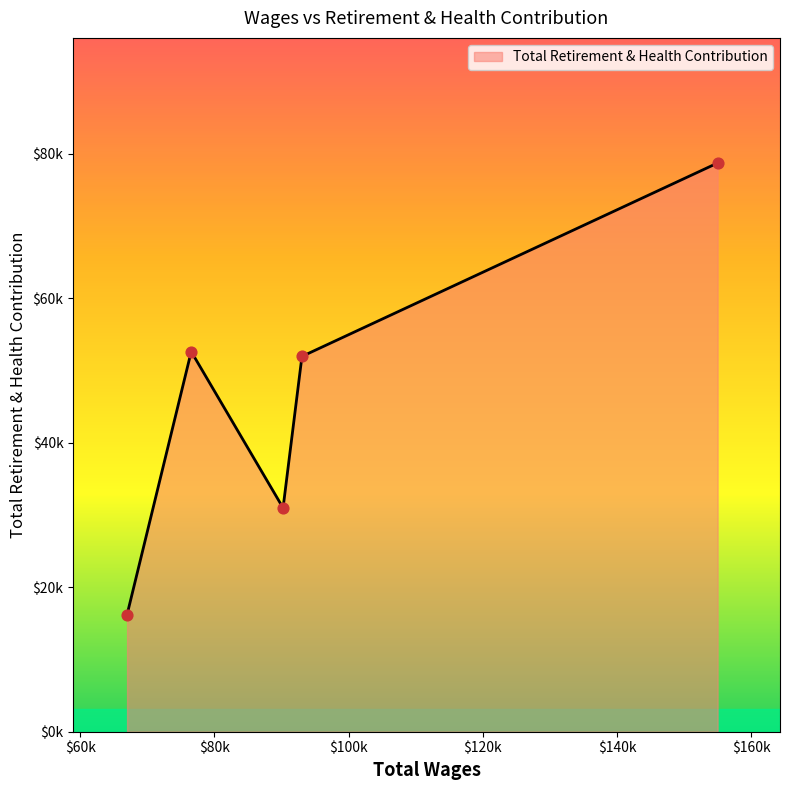

Does the chart have visible grid lines?

No